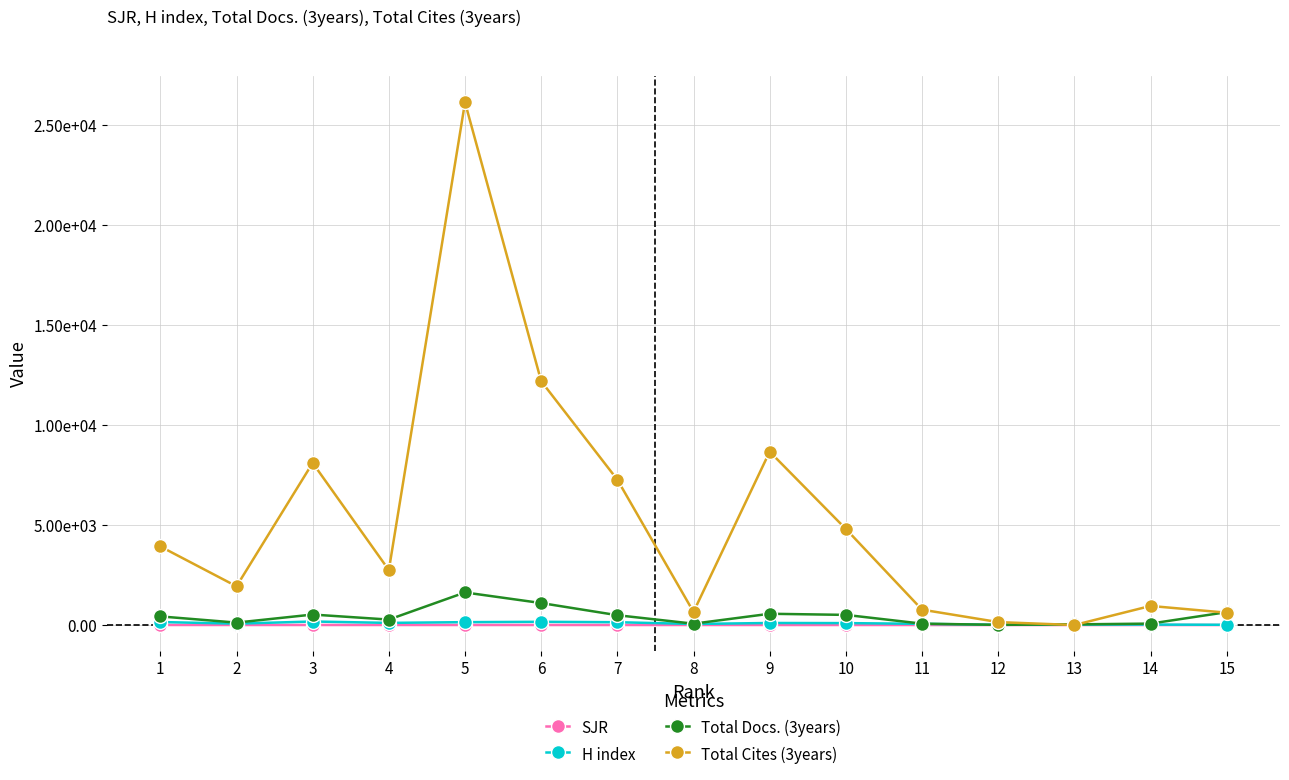

List the labels in order of Total Cites (3years) value, largest first.

5, 6, 9, 3, 7, 10, 1, 4, 2, 14, 11, 8, 15, 12, 13